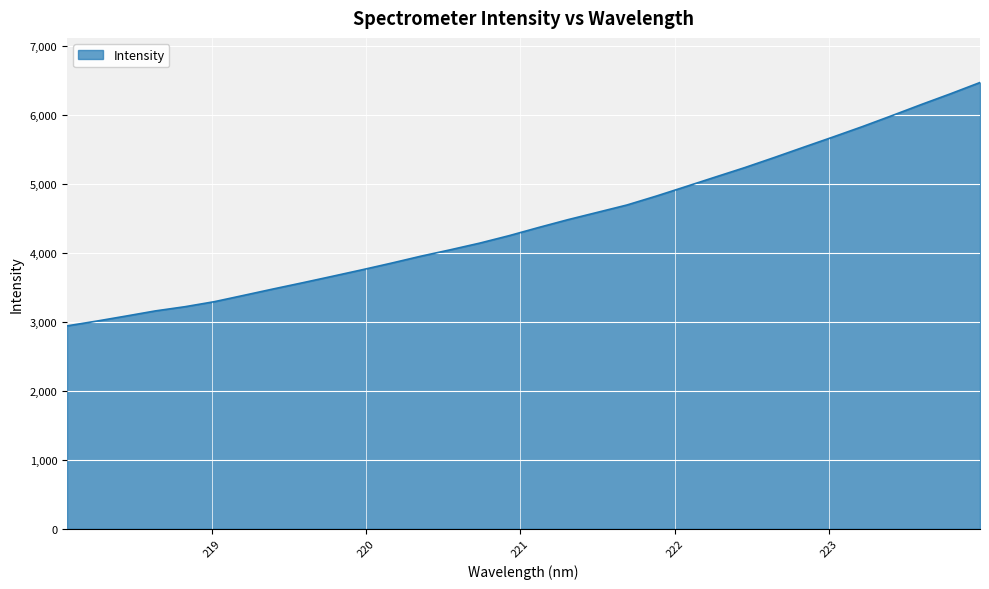

What is the minimum value shown in the chart?

2939.8